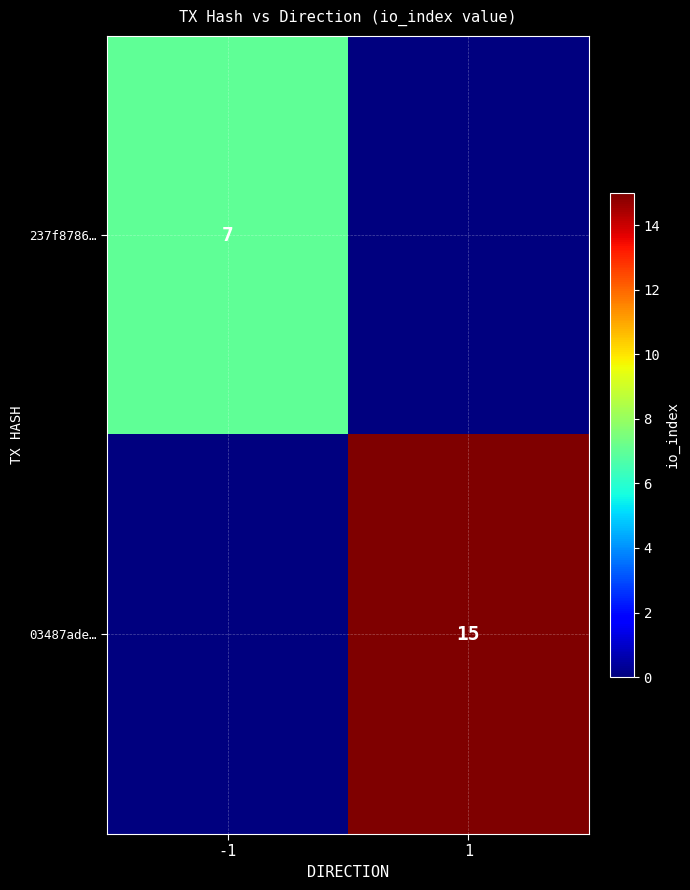

Which label corresponds to the largest value in the chart?

1